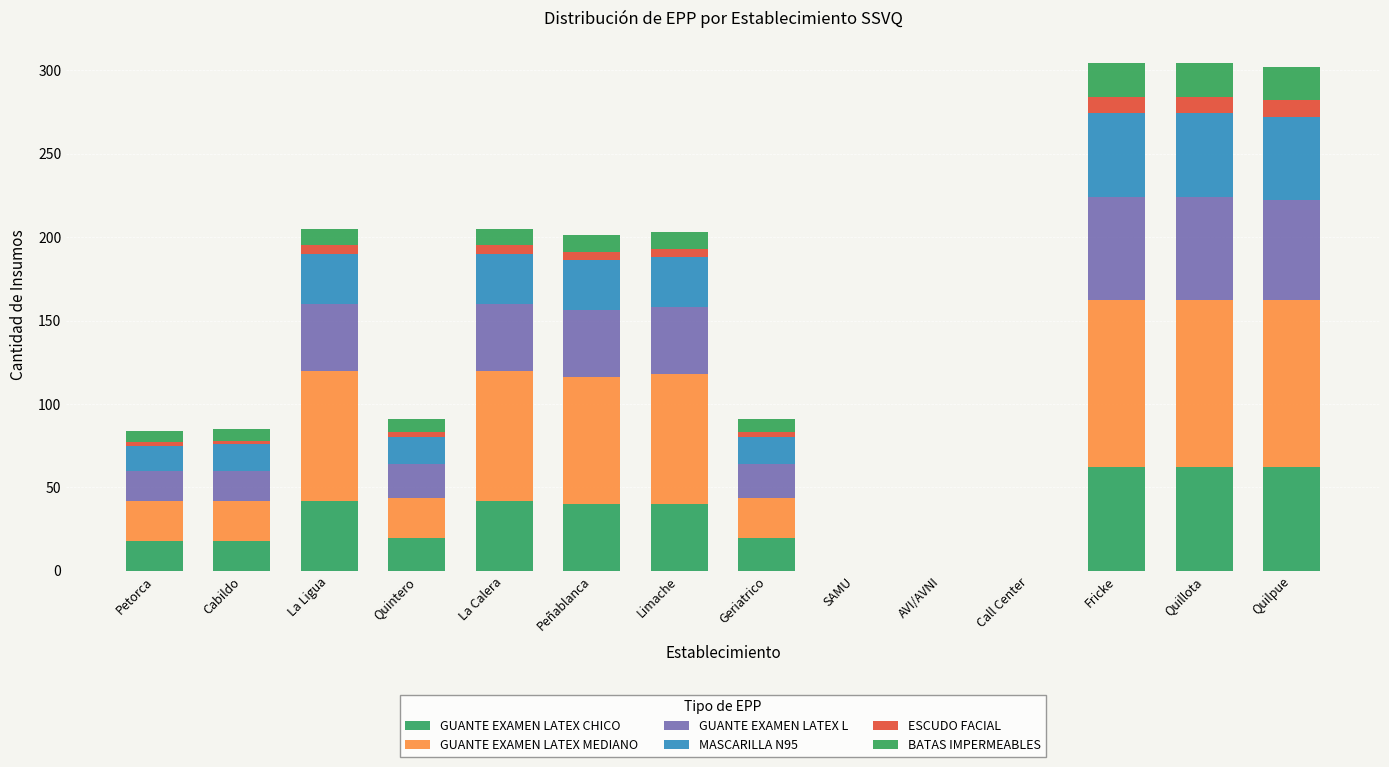

What position from the left is Call Center?

11